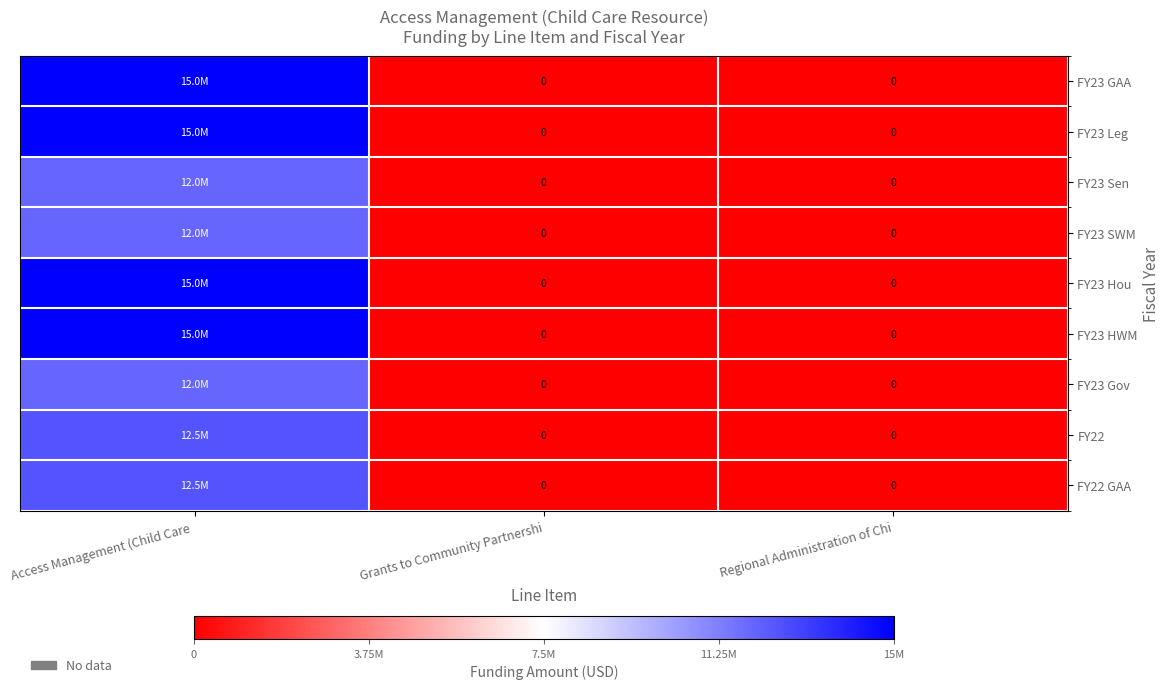

At which label is FY23 Hou closest to 7500000?

Access Management (Child Care